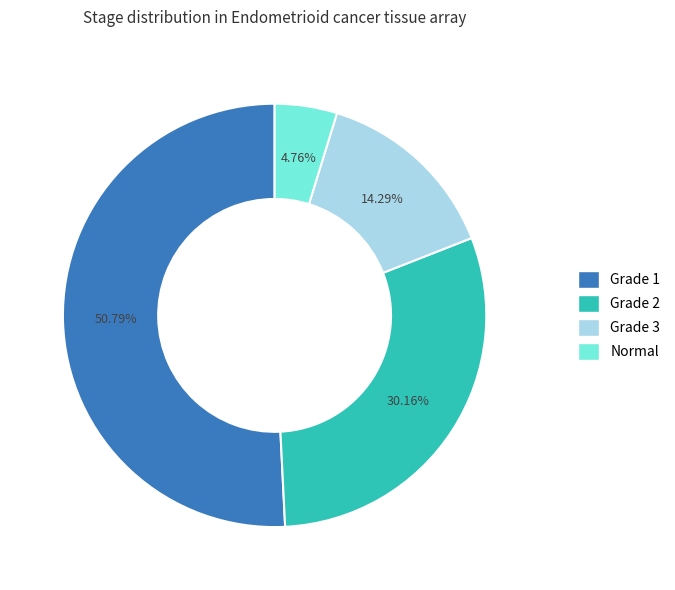

Is it true that Grade 1 is 51% of the pie?

True